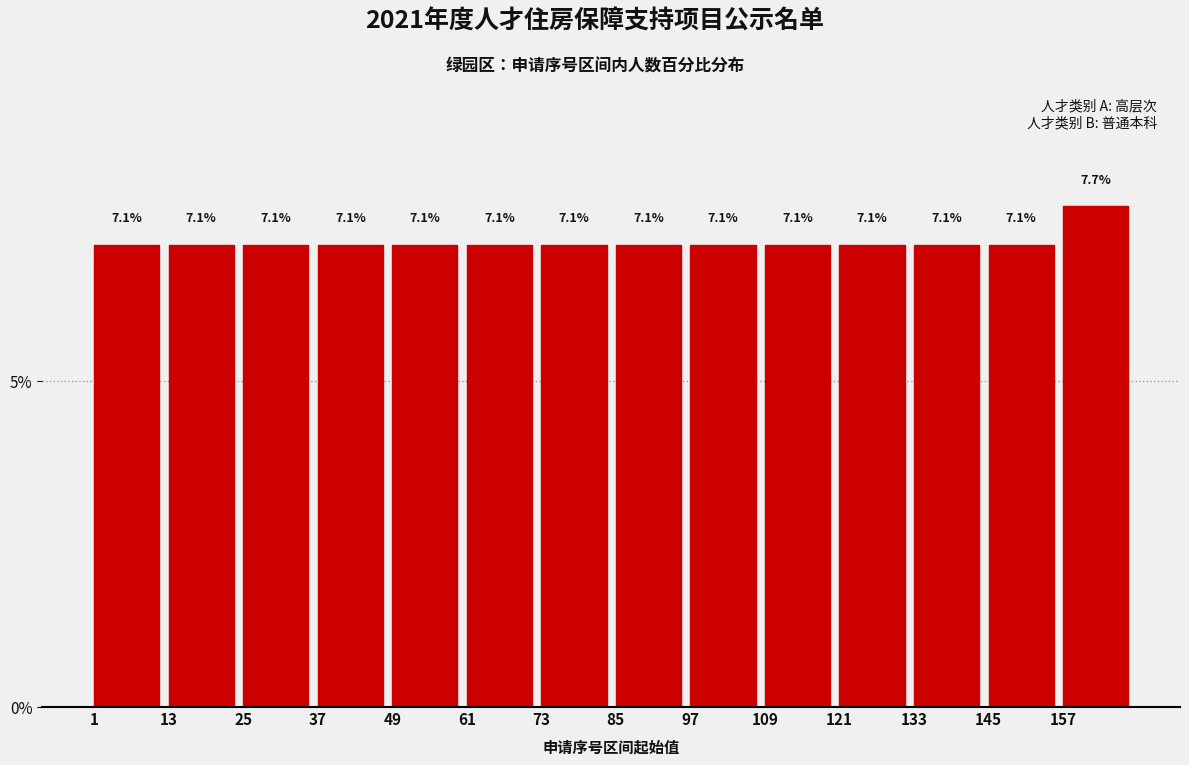

Which range on the x-axis has the tallest bar?

157 to 169